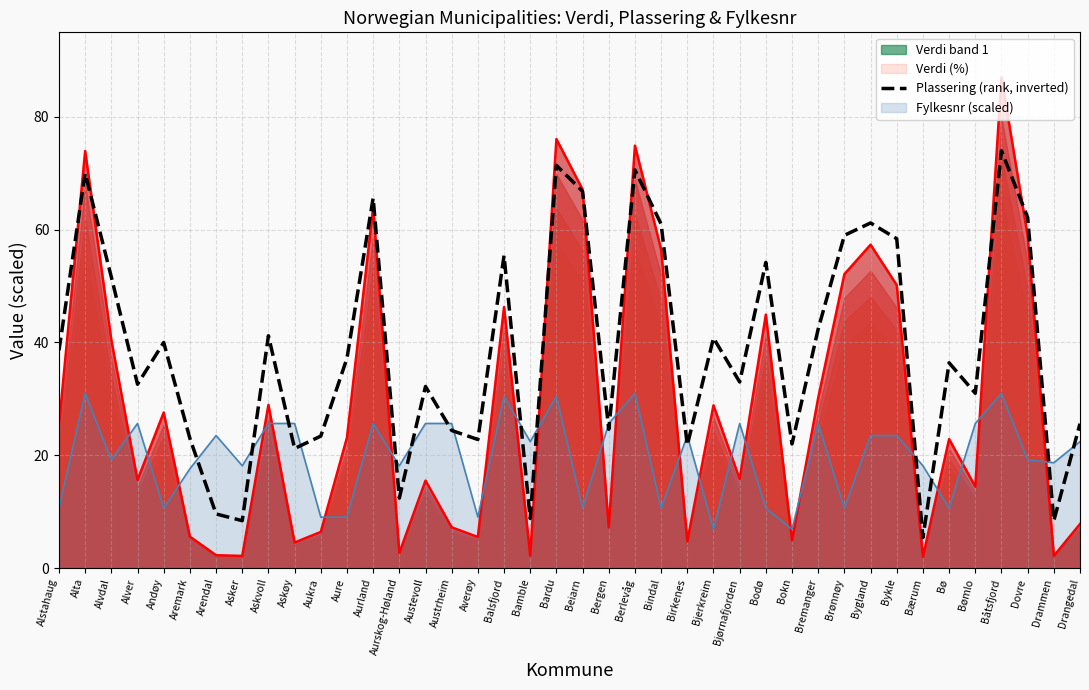

What is the sum of all values?

1548.6